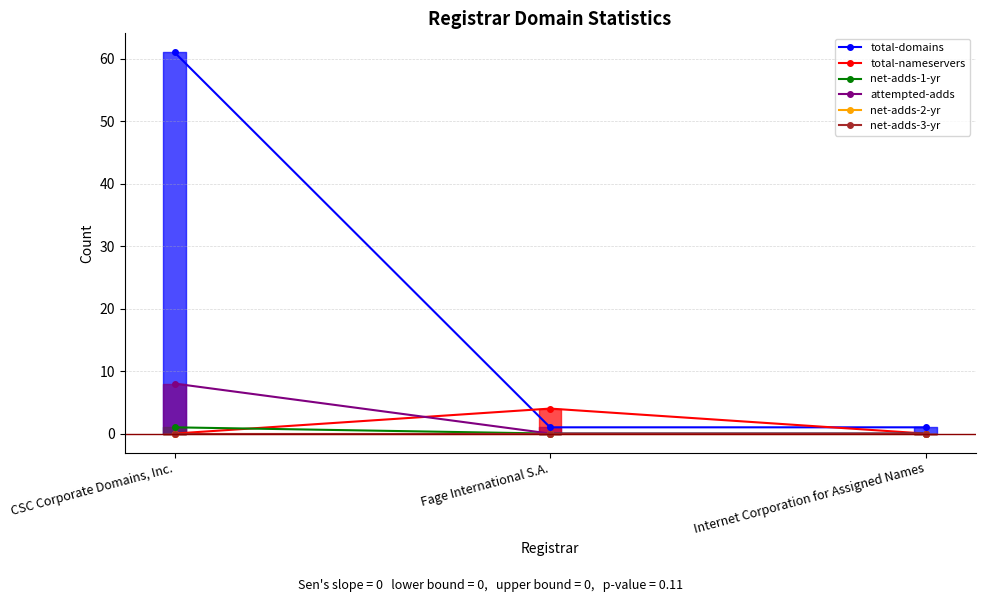

Which series has the largest range (max minus min)?

total-domains